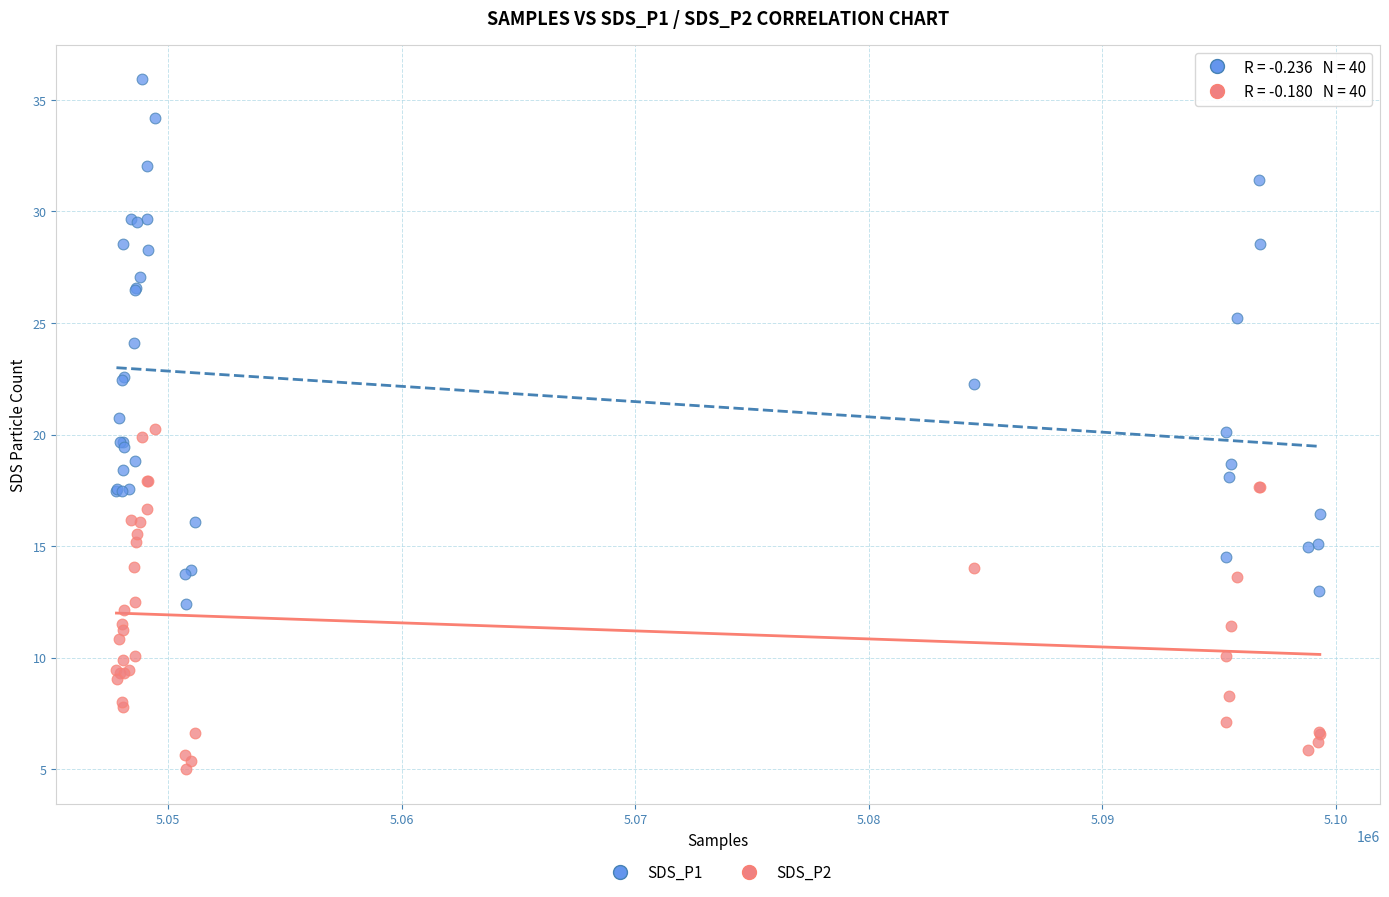

Which series has the largest Y range (max minus min)?

SDS_P1